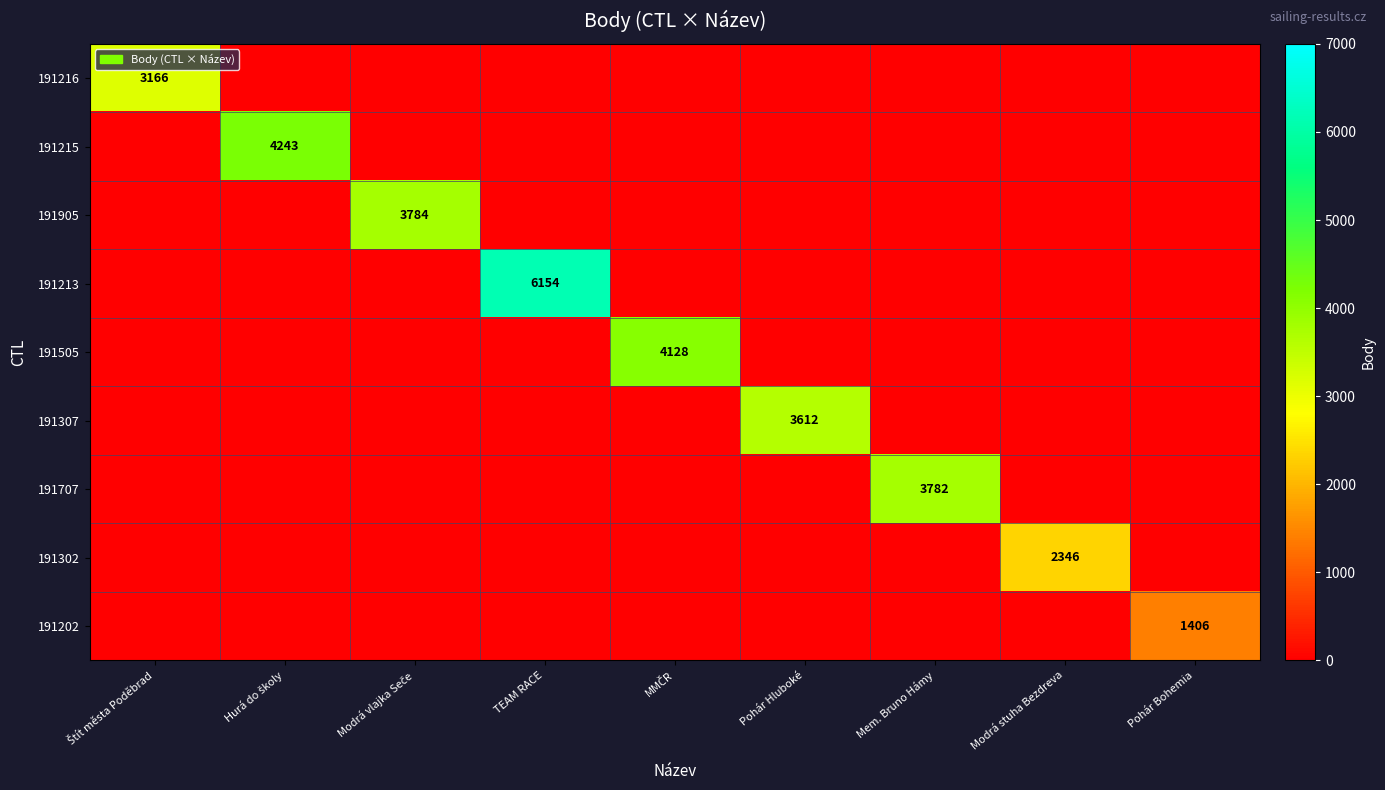

The 191307 series shows 5463 at Pohár Hluboké. True or false?

False